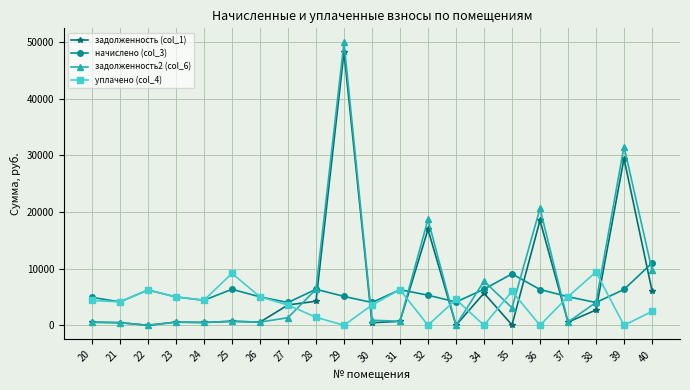

Is the value of задолженность (col_1) at 21 greater than the value of начислено (col_3) at 26?

No